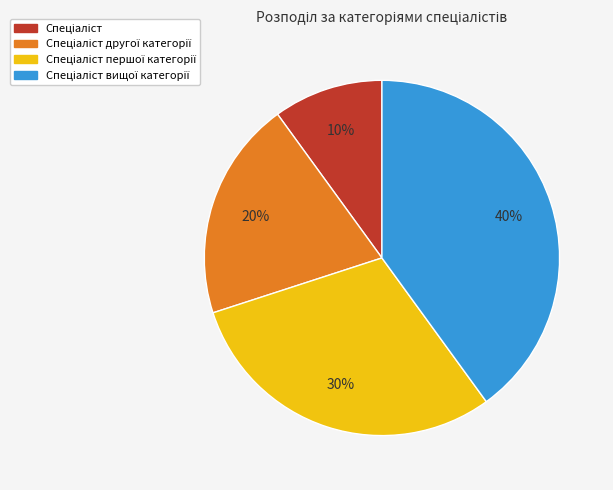

To the nearest percent, what is the average slice percentage?

25%